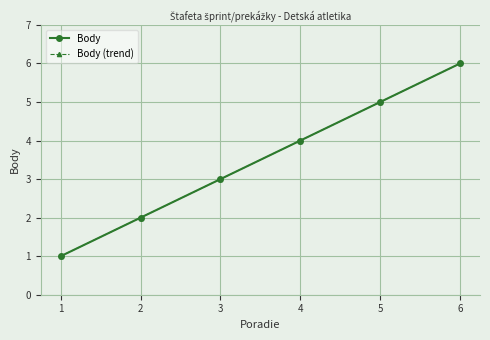

Does the chart have visible grid lines?

Yes